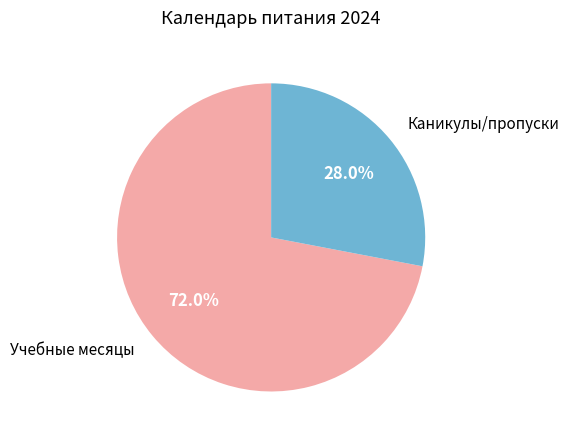

Which has a higher value, Учебные месяцы or Каникулы/пропуски?

Учебные месяцы